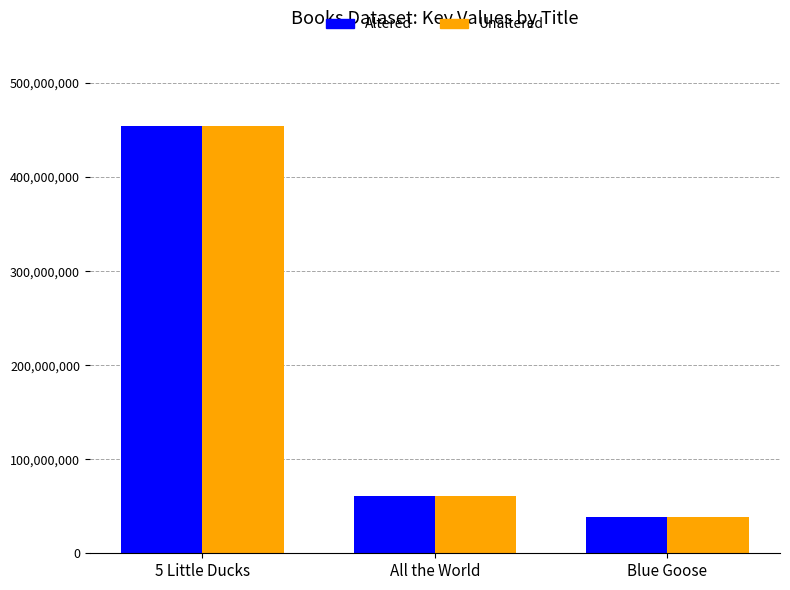

At which category is the sum across all series the highest?

5 Little Ducks